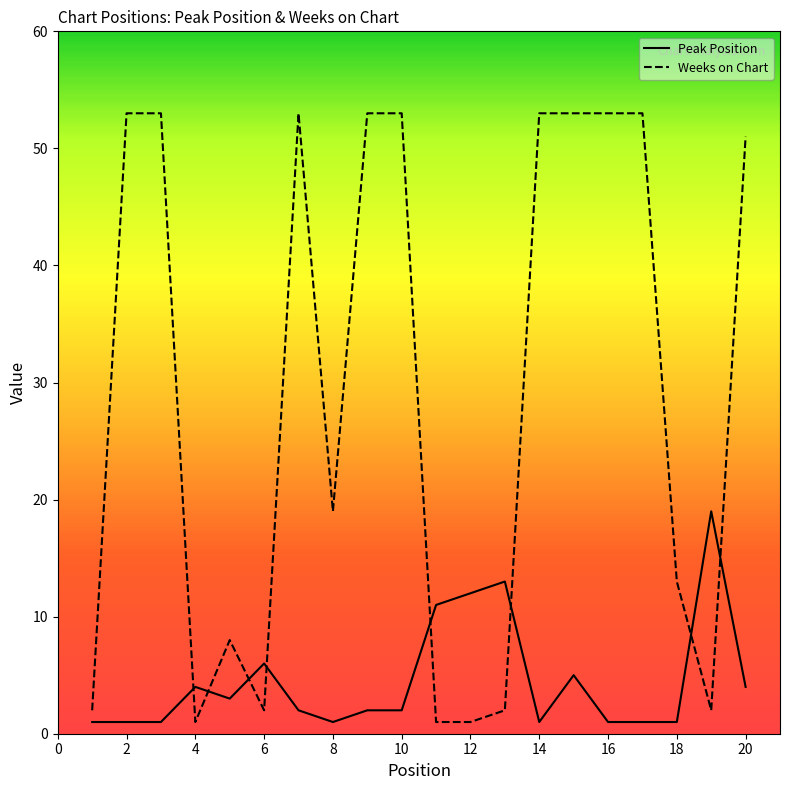

What is the maximum value shown in the chart?

53